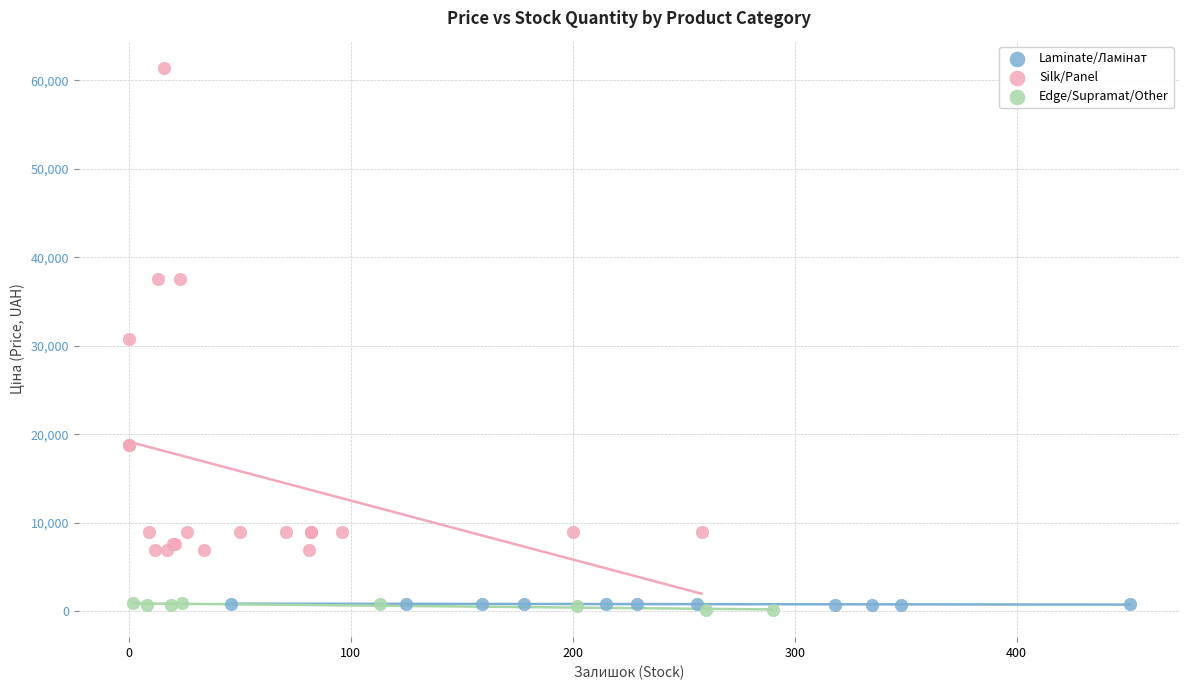

Which series contains the highest Y value?

Silk/Panel